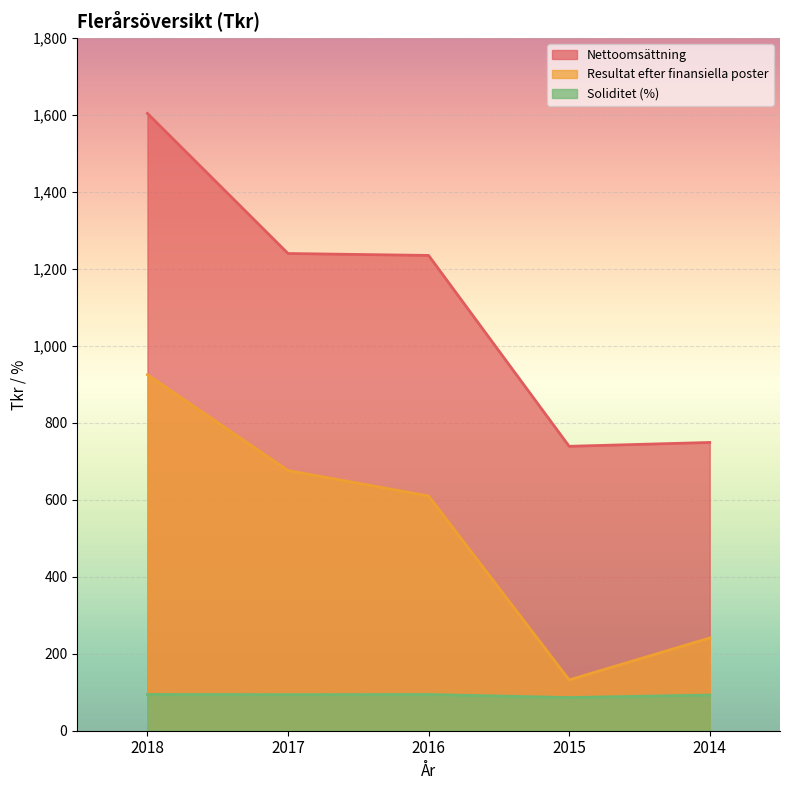

Where does the Soliditet (%) series first go above 93?

2018